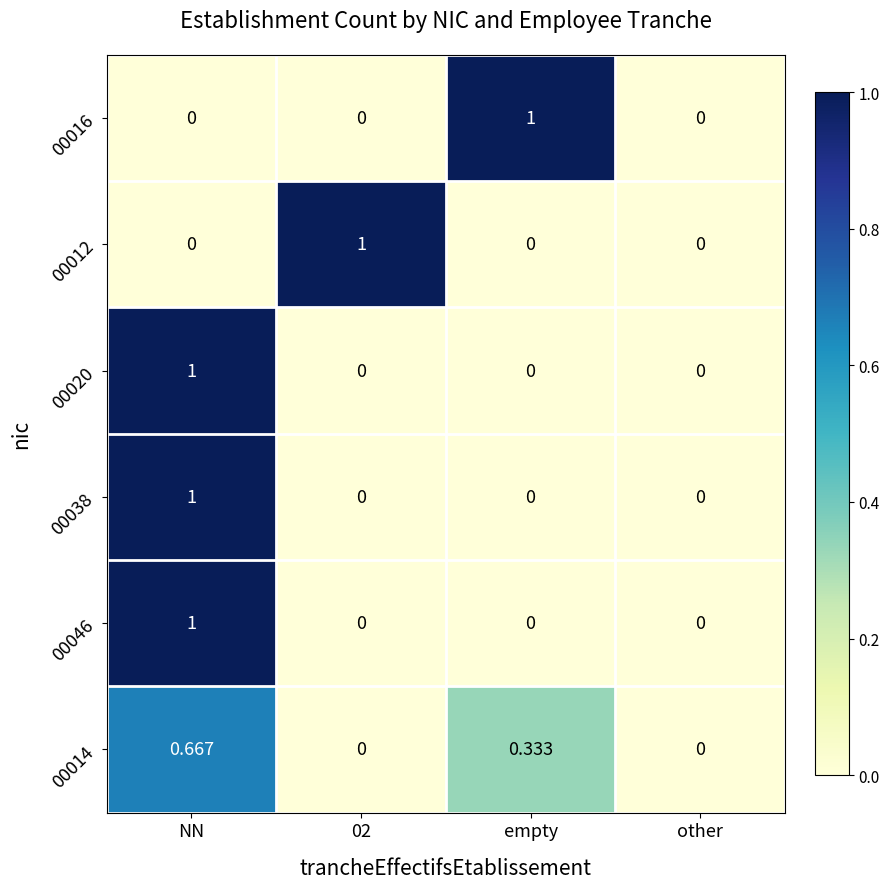

How many values in the 00038 series exceed 0?

1